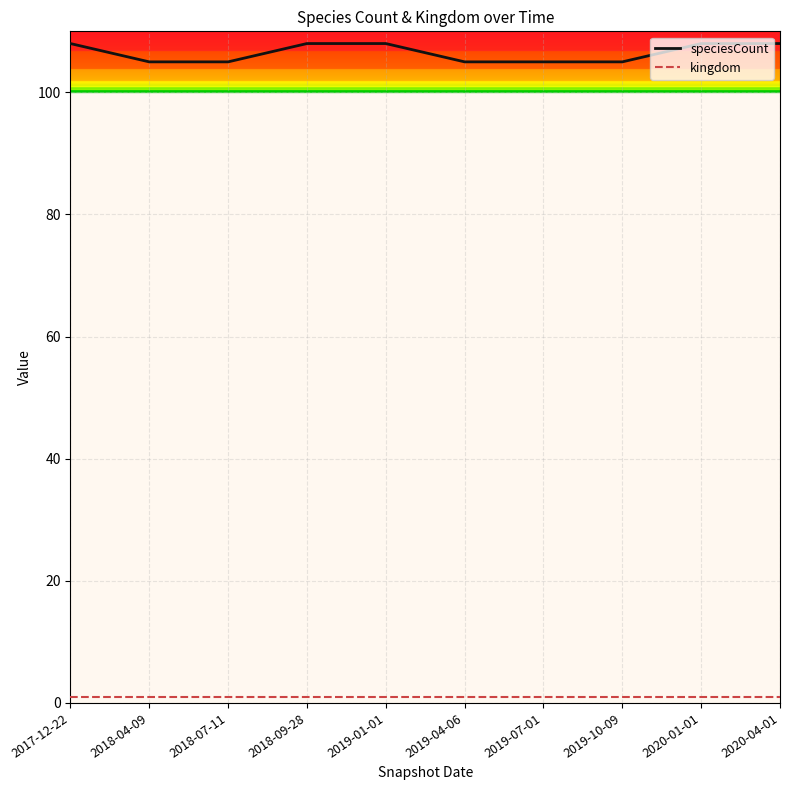

What is the spread (max minus min) of values at 2019-01-01?

107